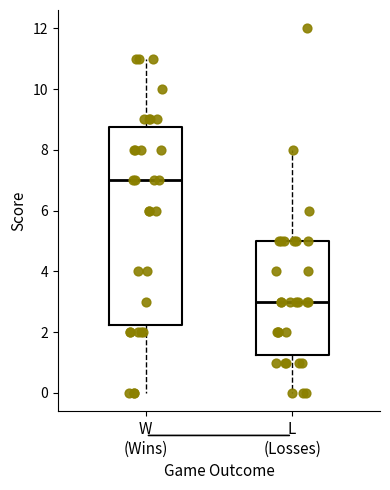

Reading left to right, read every box against the y-axis: the position of its median line, the range the box covers, and the ends of its whiskers. The values are not printed on the chart, so give them approximately, as read against the axis.

W (Wins): median 7.0, box 2.2 to 8.8, whiskers 0.0 to 11.0
L (Losses): median 3.0, box 1.2 to 5.0, whiskers 0.0 to 8.0